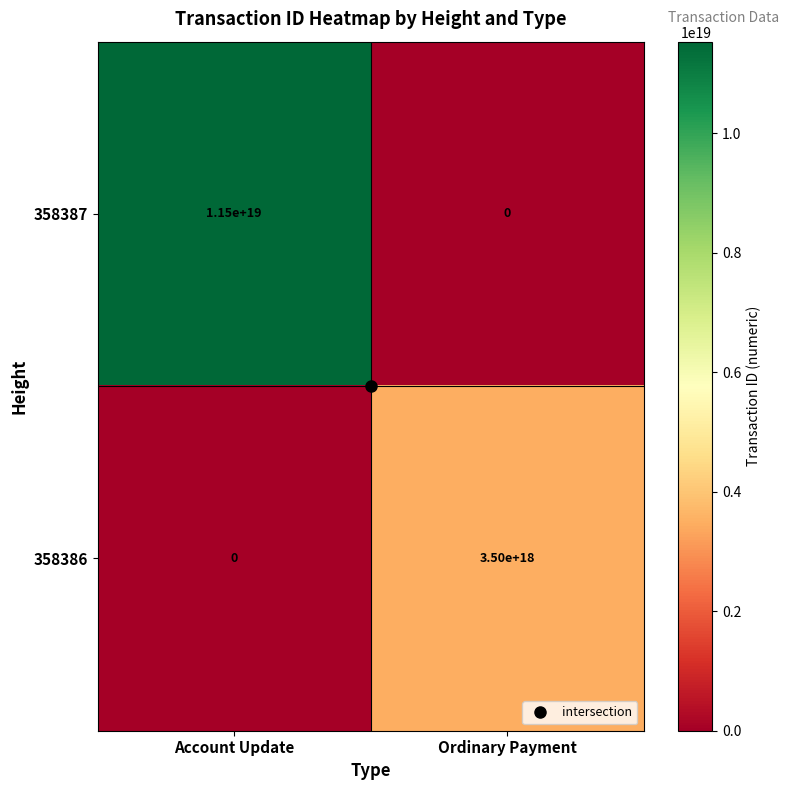

Which series has the largest total across all categories?

358387